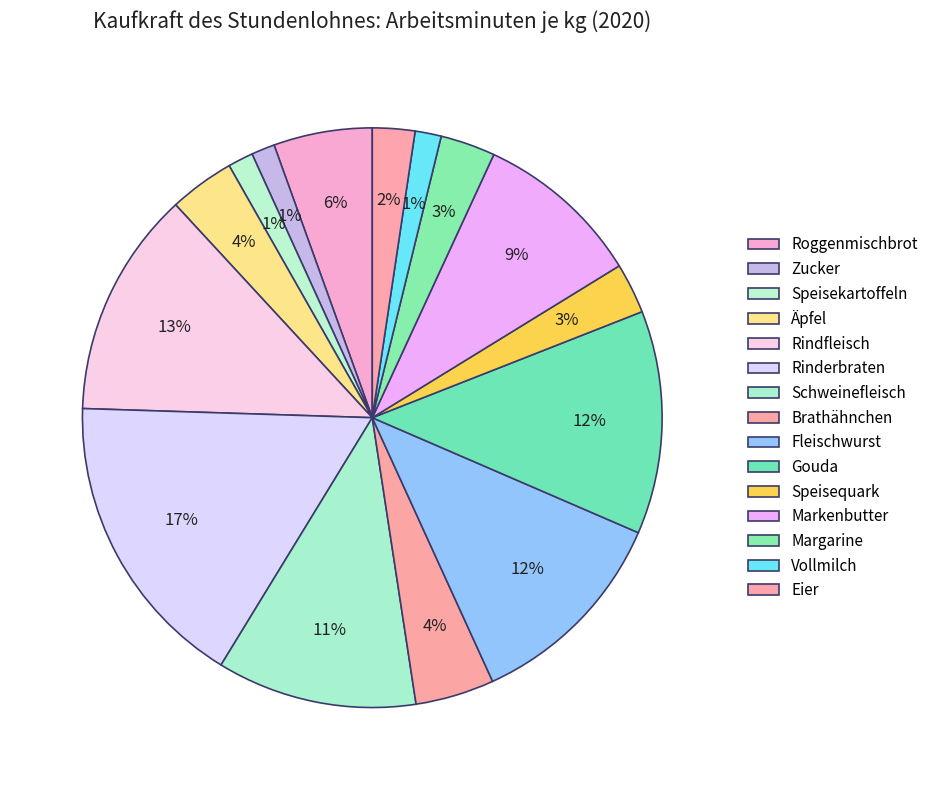

How many segments does this pie chart have?

15